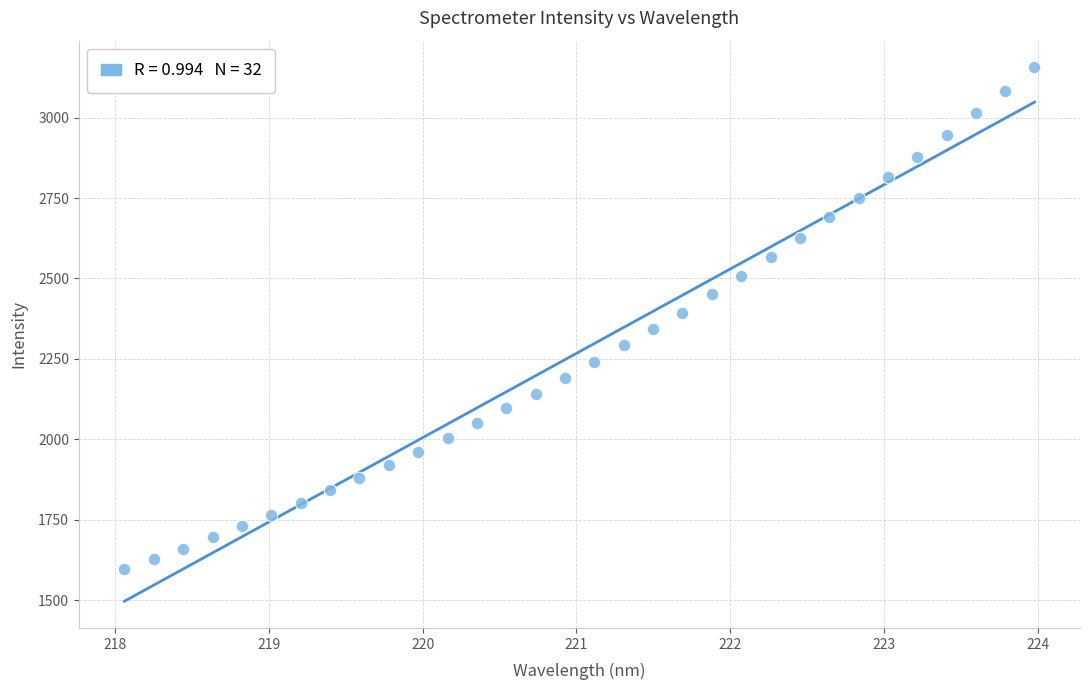

What is the range of Y values (max minus min)?

1558.6